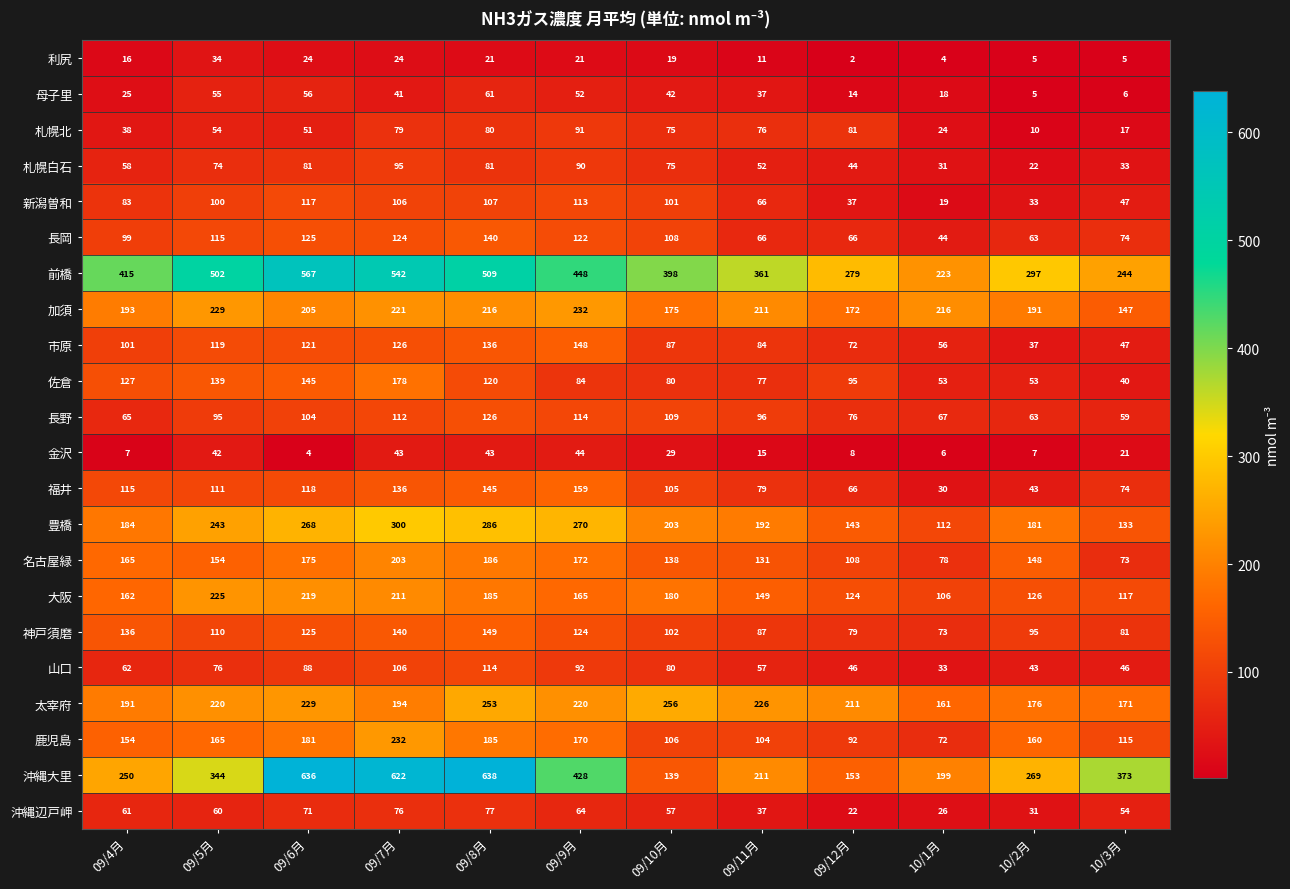

Which series has the largest total across all categories?

前橋